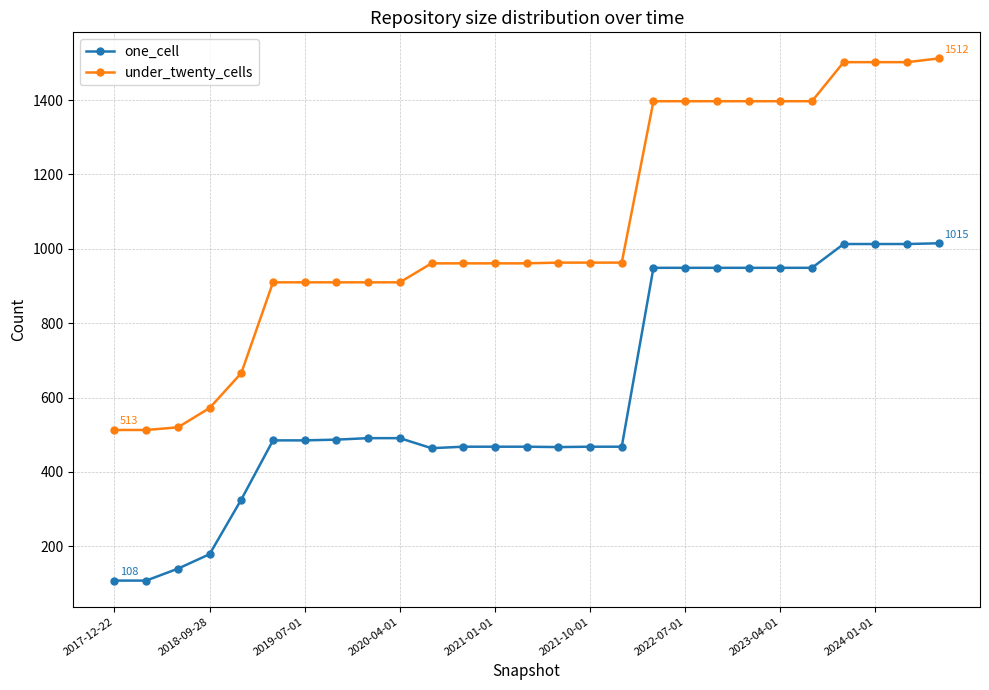

At how many categories does at least one series exceed 860?

22